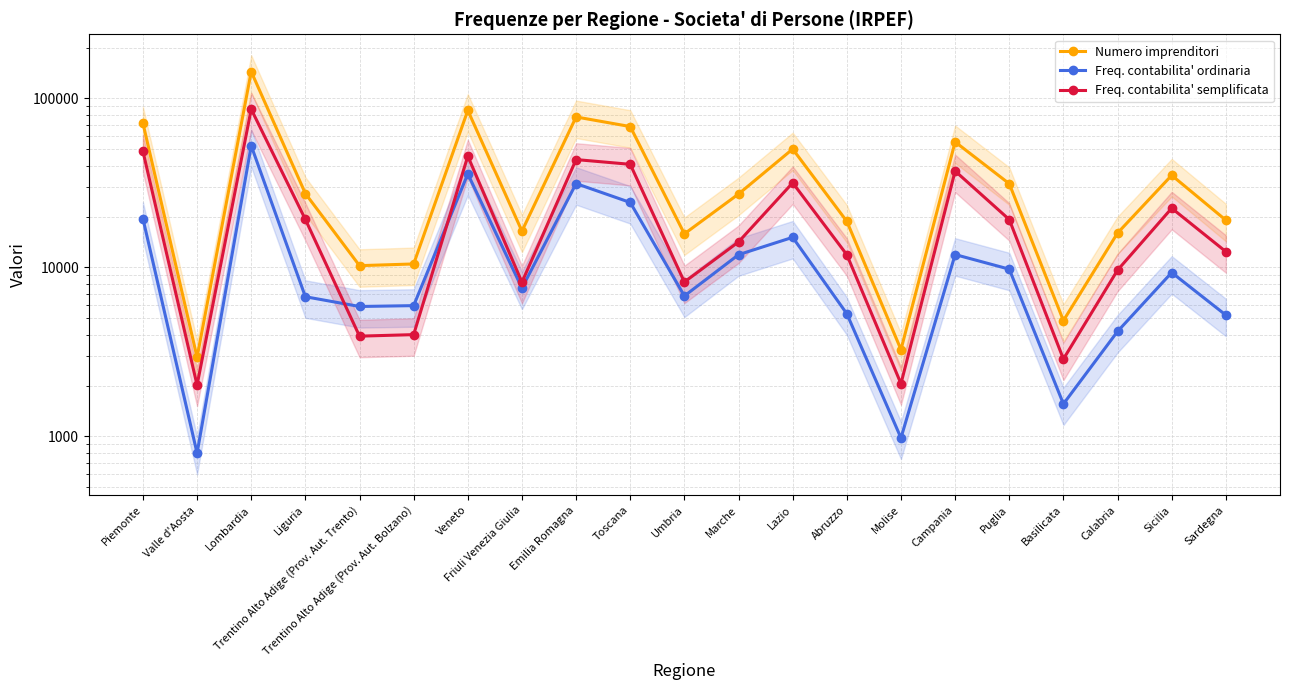

The value of Numero imprenditori at Lazio is 76132. True or false?

False